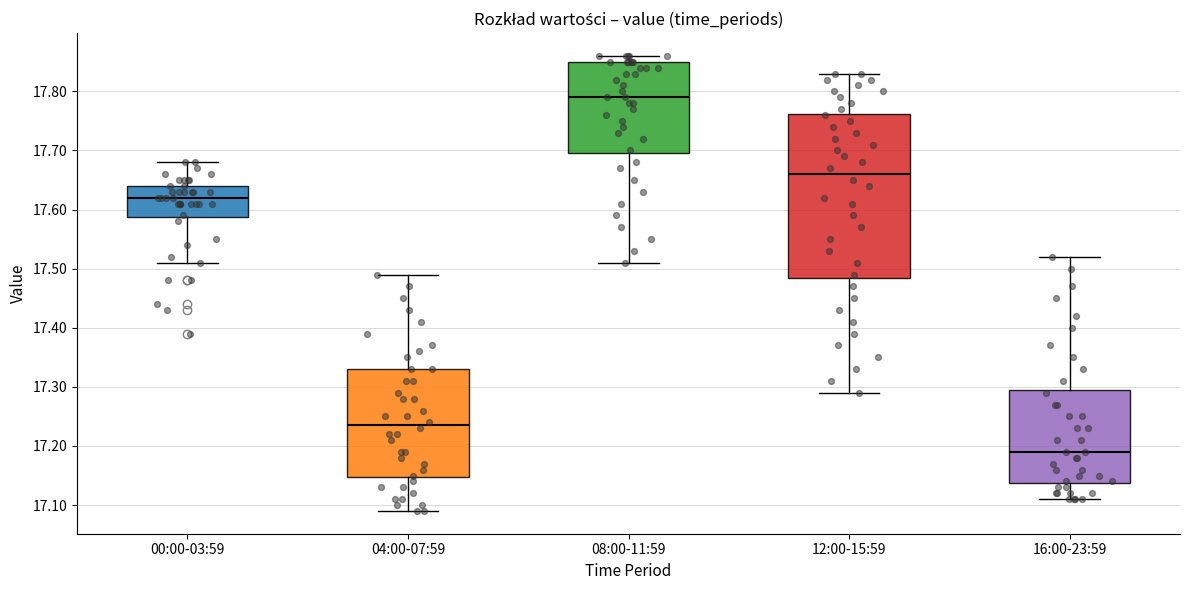

Which box has the lowest median line?

16:00-23:59